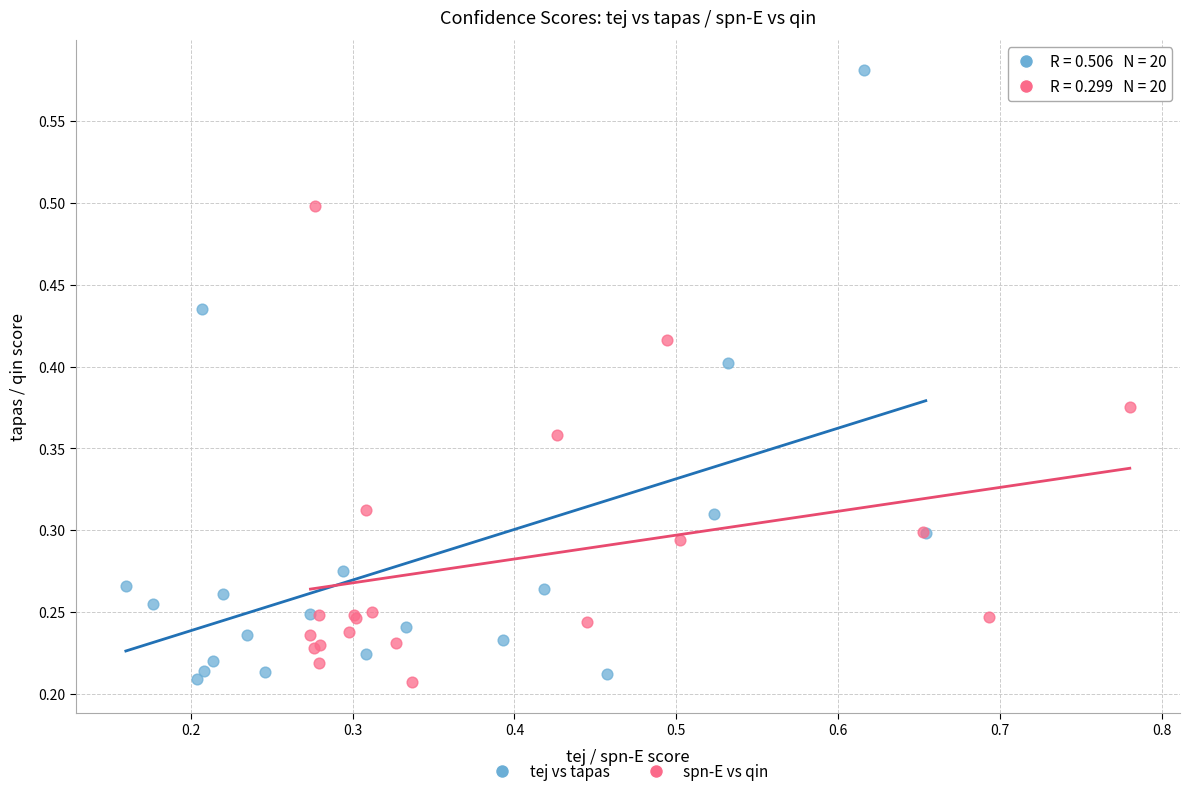

Which series has the widest spread of Y values?

tej vs tapas